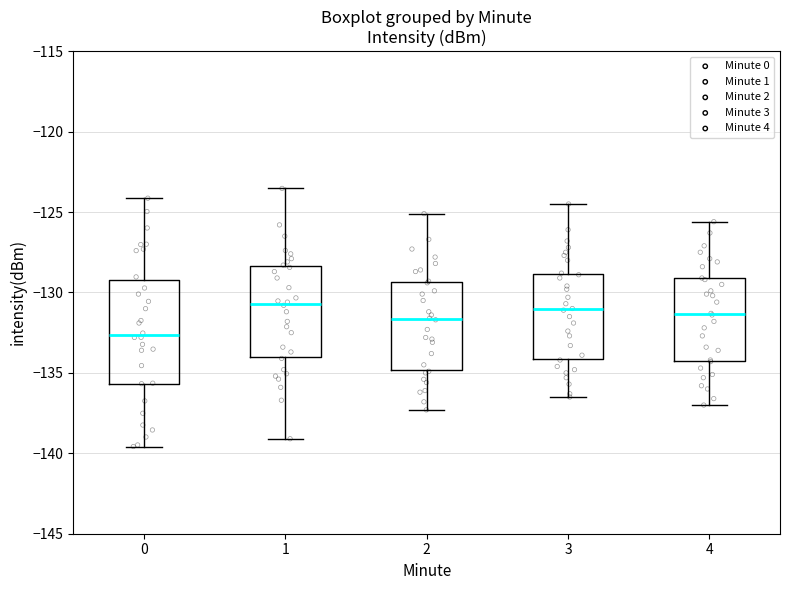

Reading left to right, transcribe this box plot: for each box, give where its median line is, the range the box spans, and where its two whiskers end, as read against the y-axis. The values are not printed on the chart, so give them approximately, as read against the axis.

0: median -132.5, box -135.5 to -129.0, whiskers -139.5 to -124.0
1: median -130.5, box -134.0 to -128.5, whiskers -139.0 to -123.5
2: median -131.5, box -135.0 to -129.5, whiskers -137.5 to -125.0
3: median -131.0, box -134.0 to -129.0, whiskers -136.5 to -124.5
4: median -131.5, box -134.5 to -129.0, whiskers -137.0 to -125.5